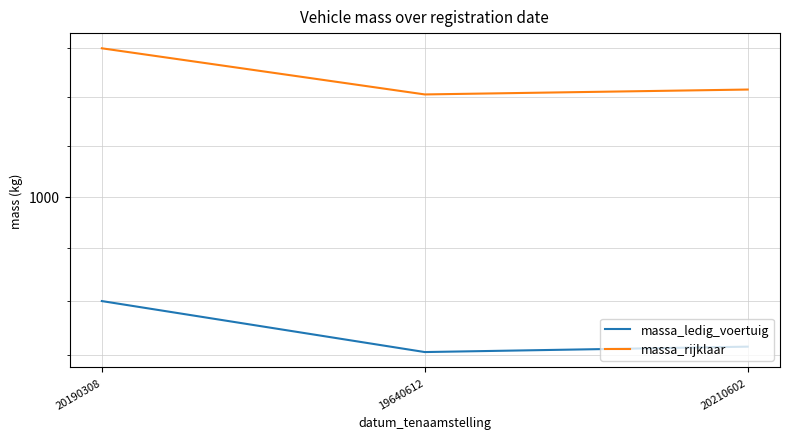

How many lines are shown in the chart?

2